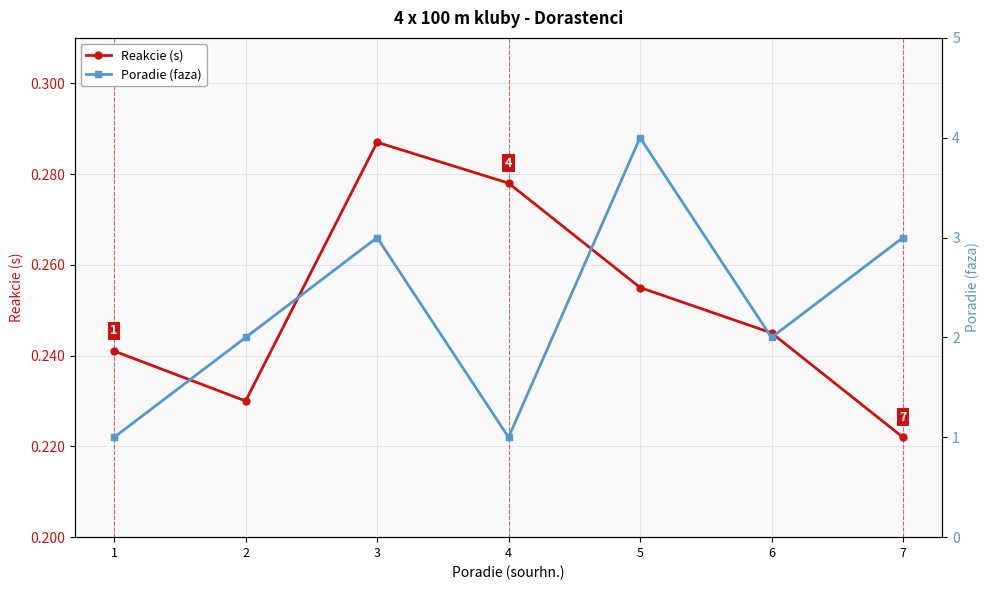

How many lines are shown in the chart?

2